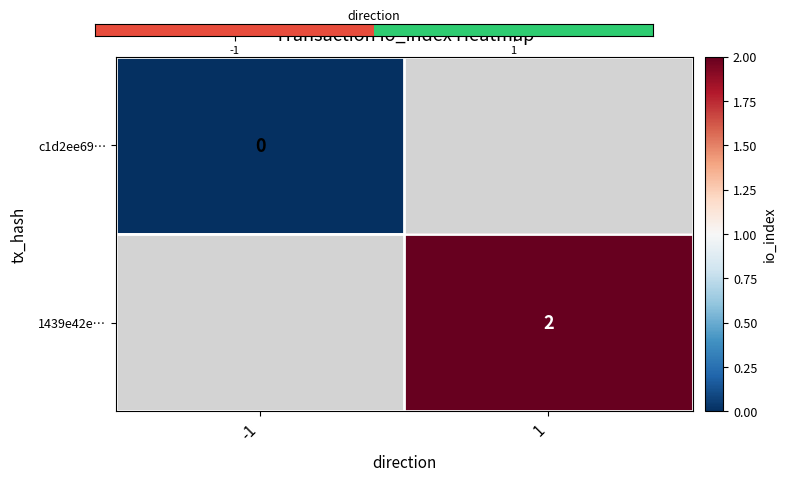

True or false: 1439e42e… has a value of 2 at 1.

True